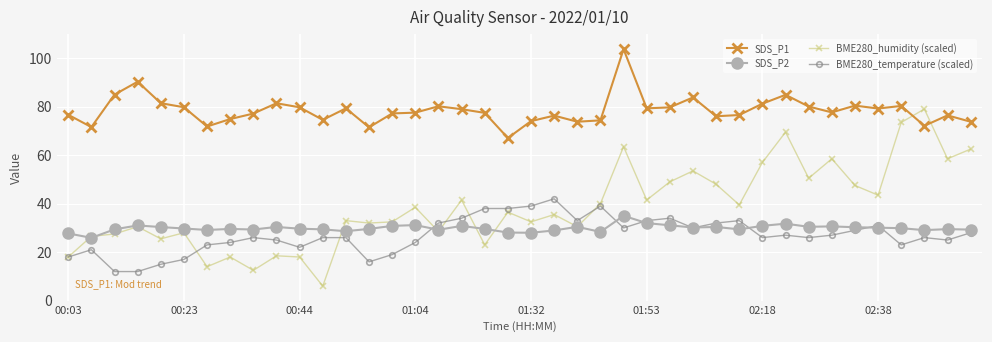

Which series has the widest spread of values?

BME280_humidity (scaled)